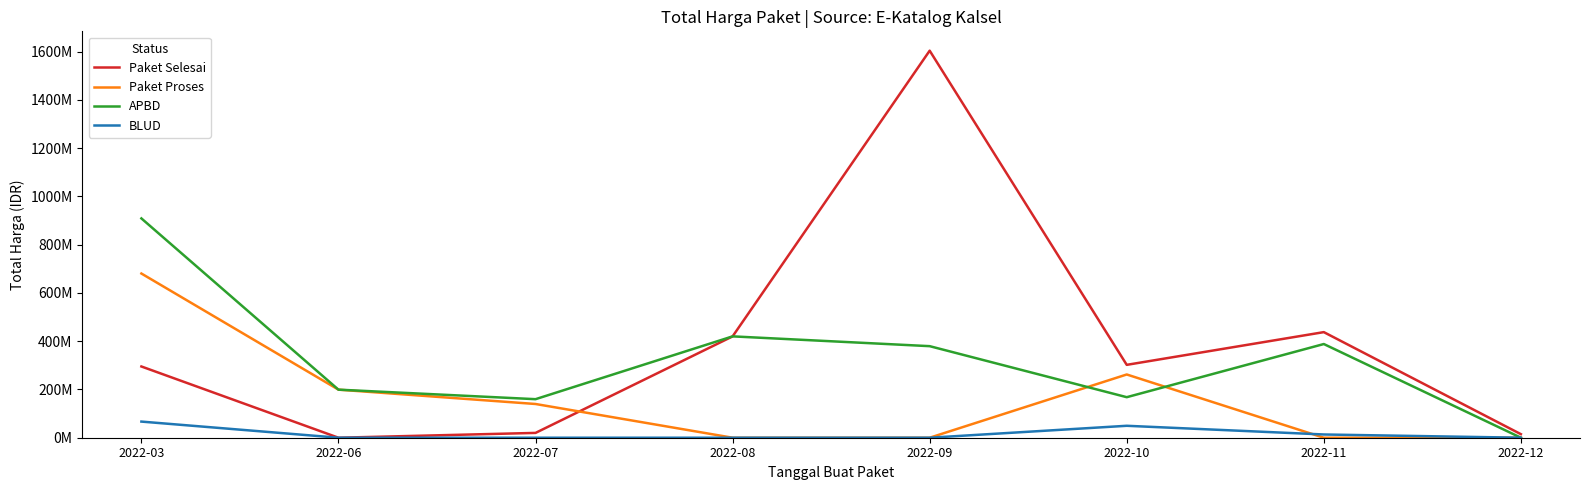

True or false: Paket Selesai and APBD intersect in this chart.

False